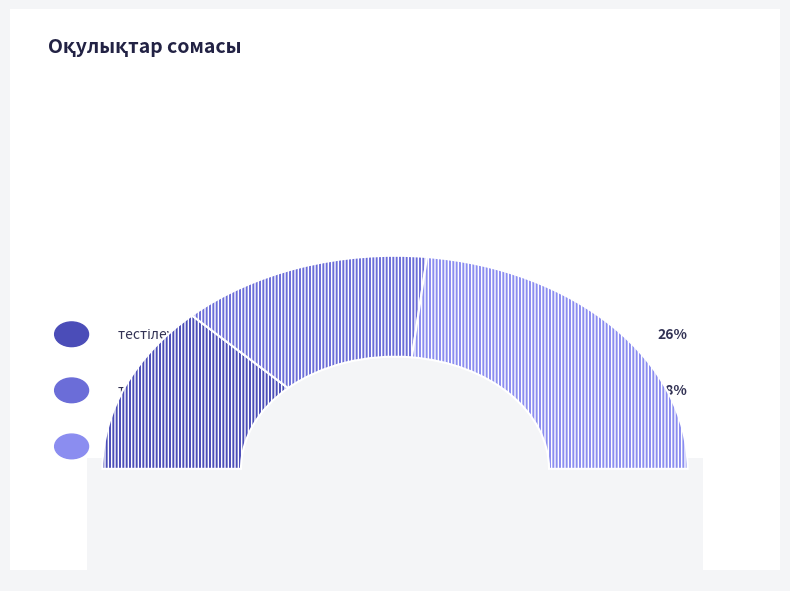

Does тестілеу 9-сынып represent more than half of the total?

No